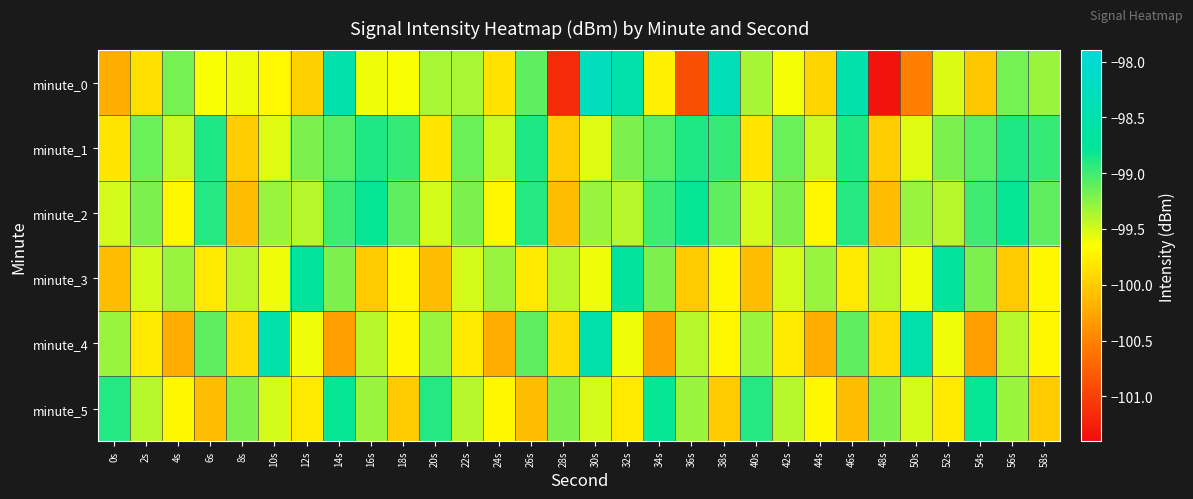

How many data points does each series have?

30